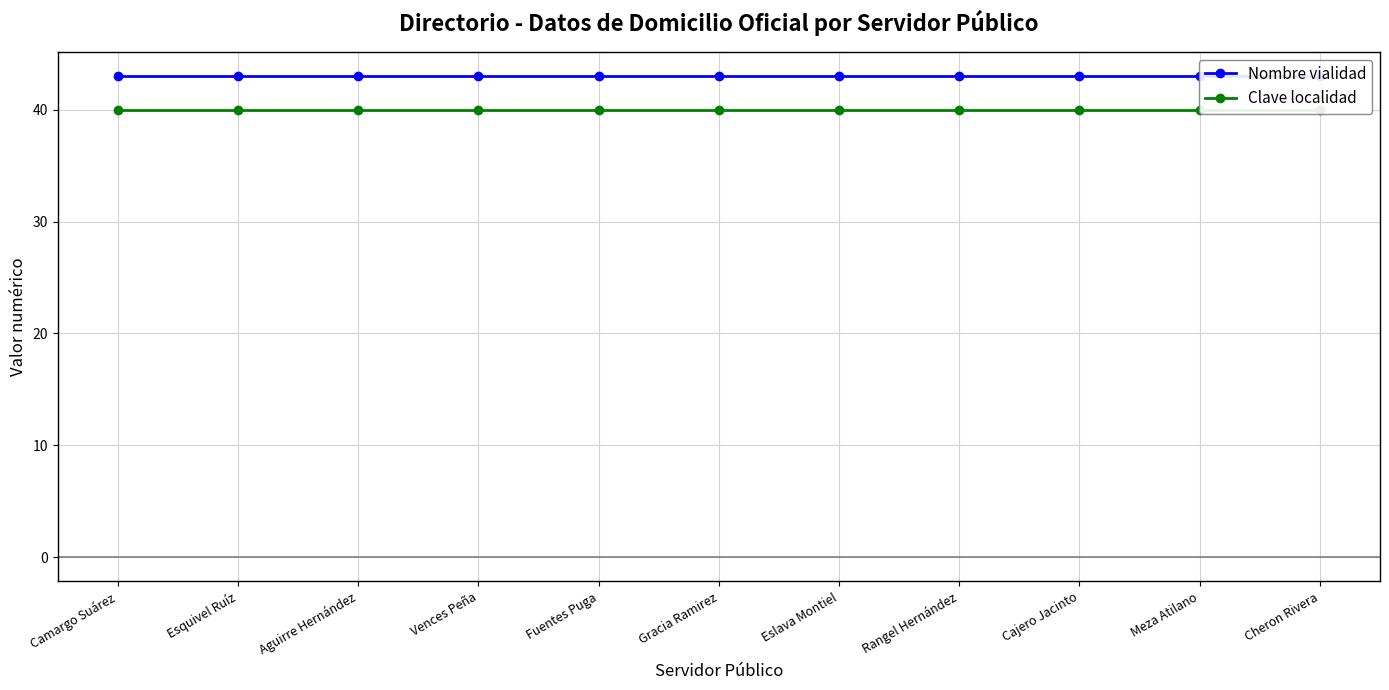

What is the total value across all series at Eslava Montiel?

83